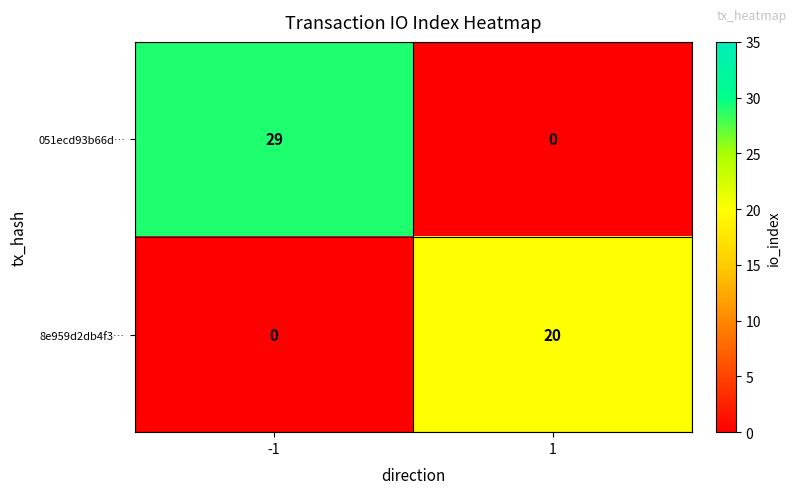

What is the maximum value shown in the chart?

29